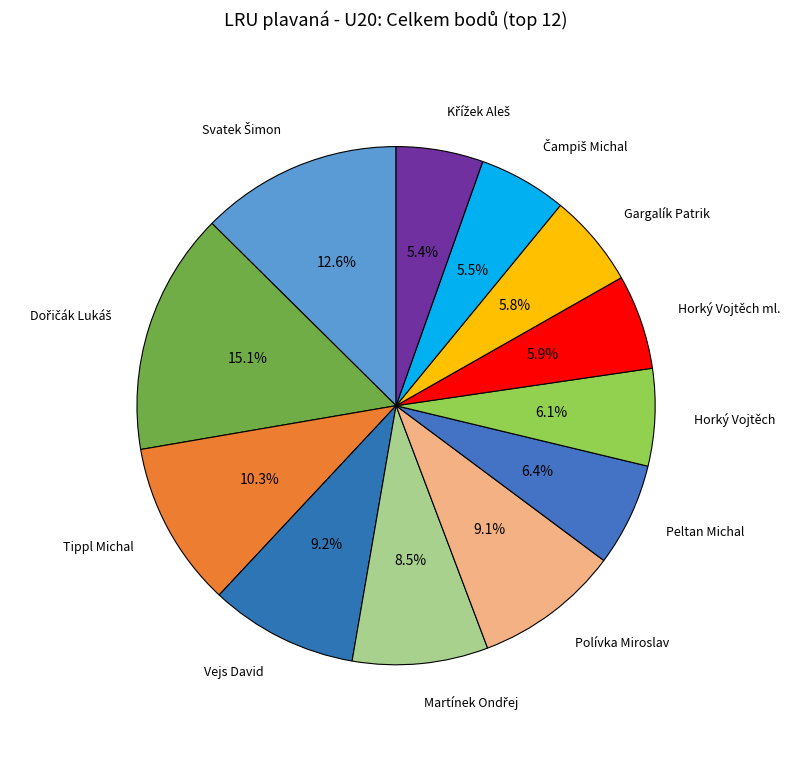

How many slices are in this pie chart?

12